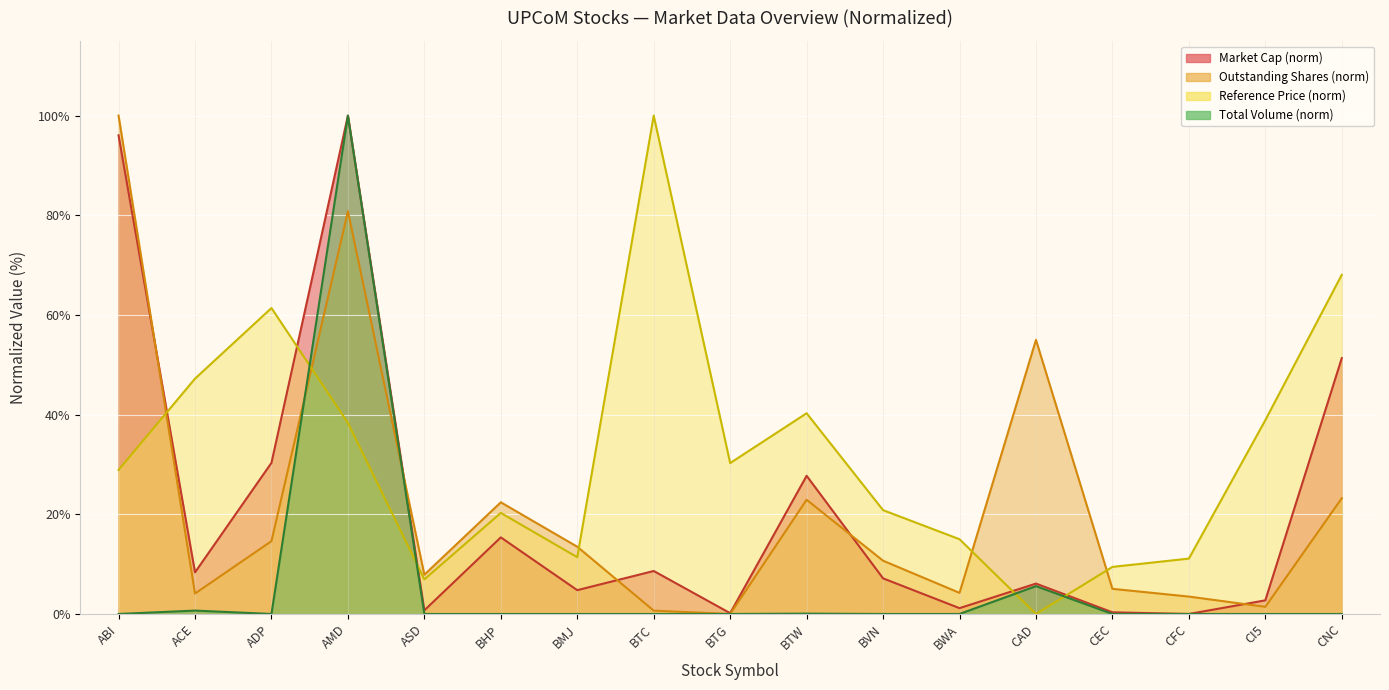

How many values in the Outstanding Shares series are below 10?

8